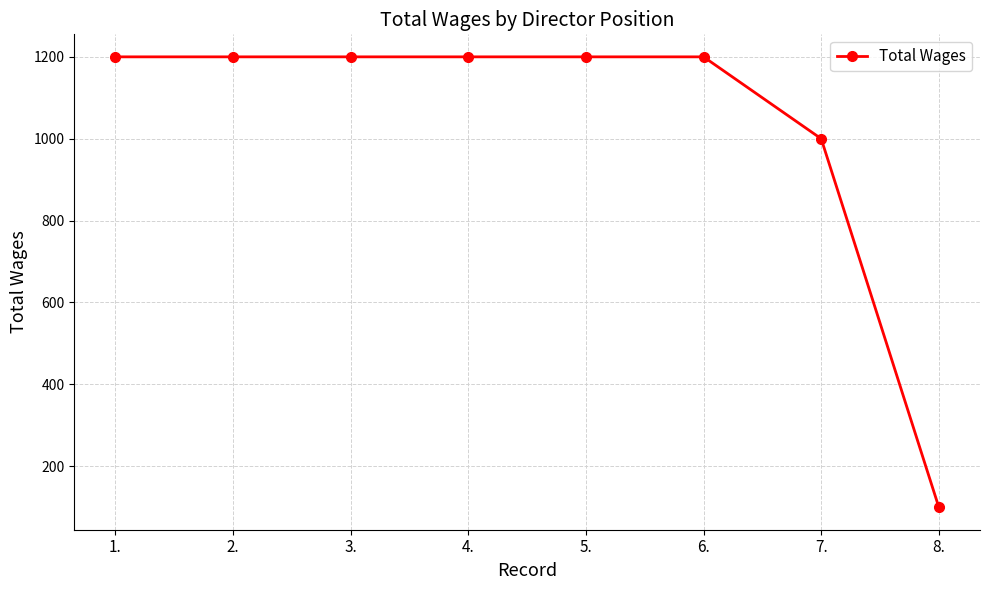

What is the sum of all values?

8300